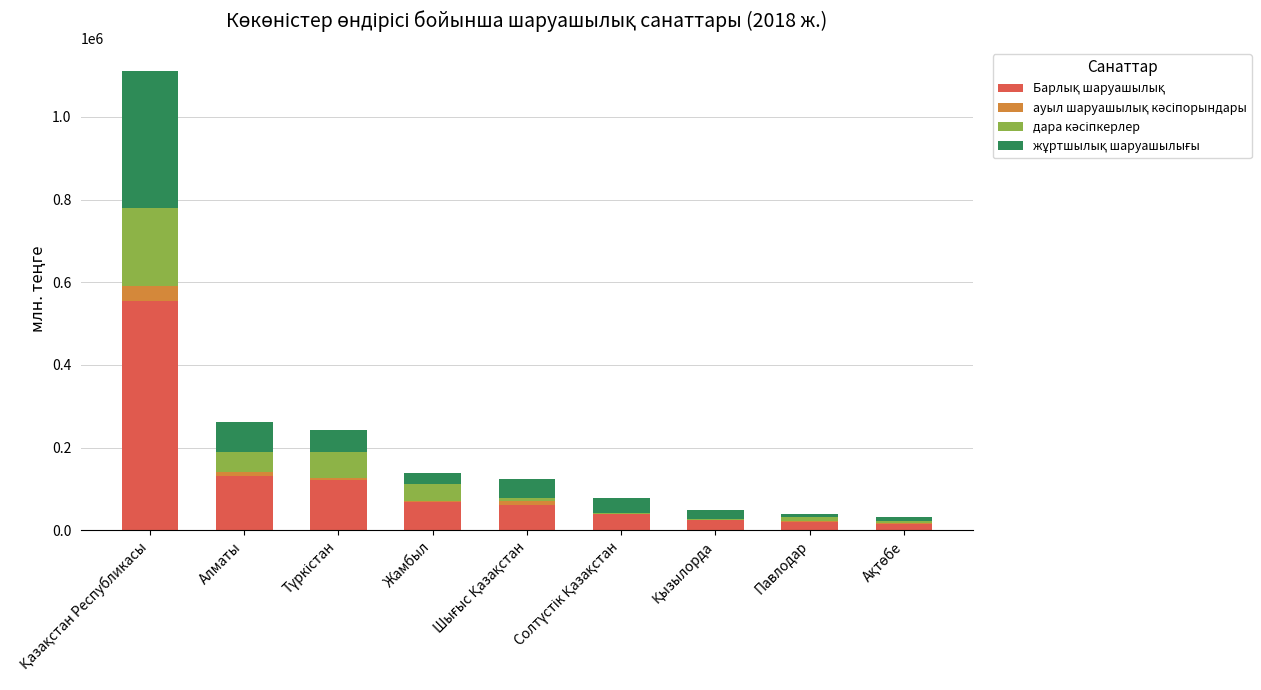

True or false: Барлық шаруашылық has a value of 28690.0 at Ақтөбе.

False